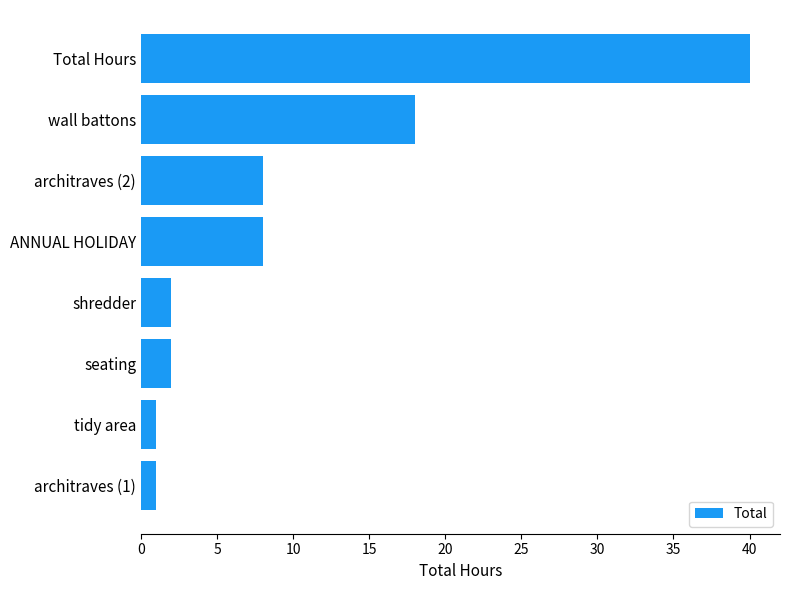

Reading bottom to top, transcribe all the data shown in this chart.

architraves (1)=1	tidy area=1	seating=2	shredder=2	ANNUAL HOLIDAY=8	architraves (2)=8	wall battons=18	Total Hours=40